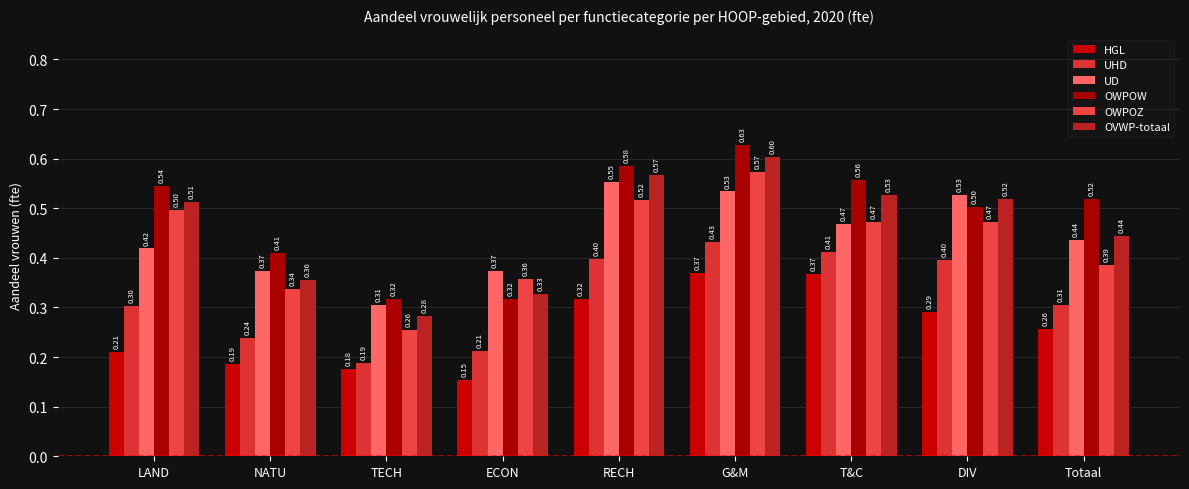

Is it true that HGL equals 0.2 at NATU?

True